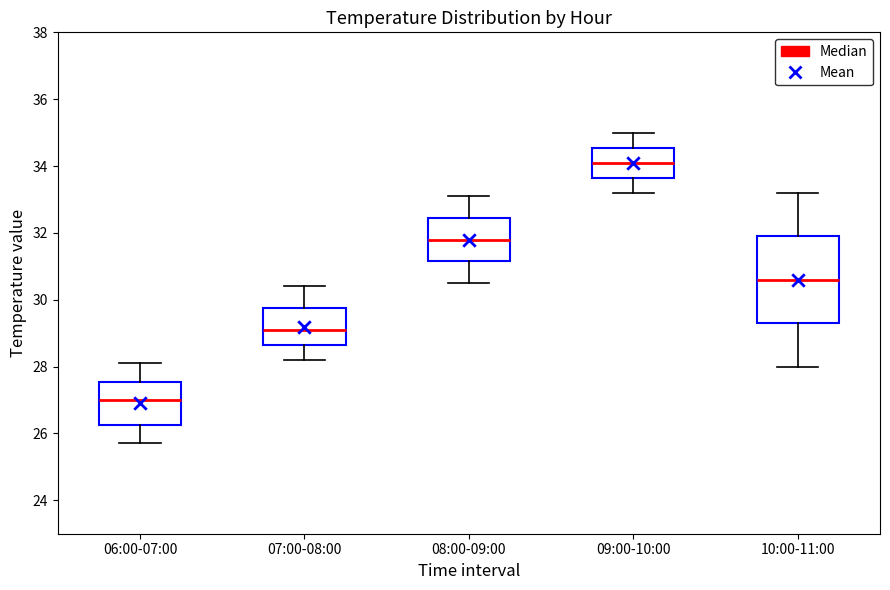

Where does the median line of the box for 09:00-10:00 sit on the y-axis? The values are not printed on the chart, so give them approximately, as read against the axis.

34.2